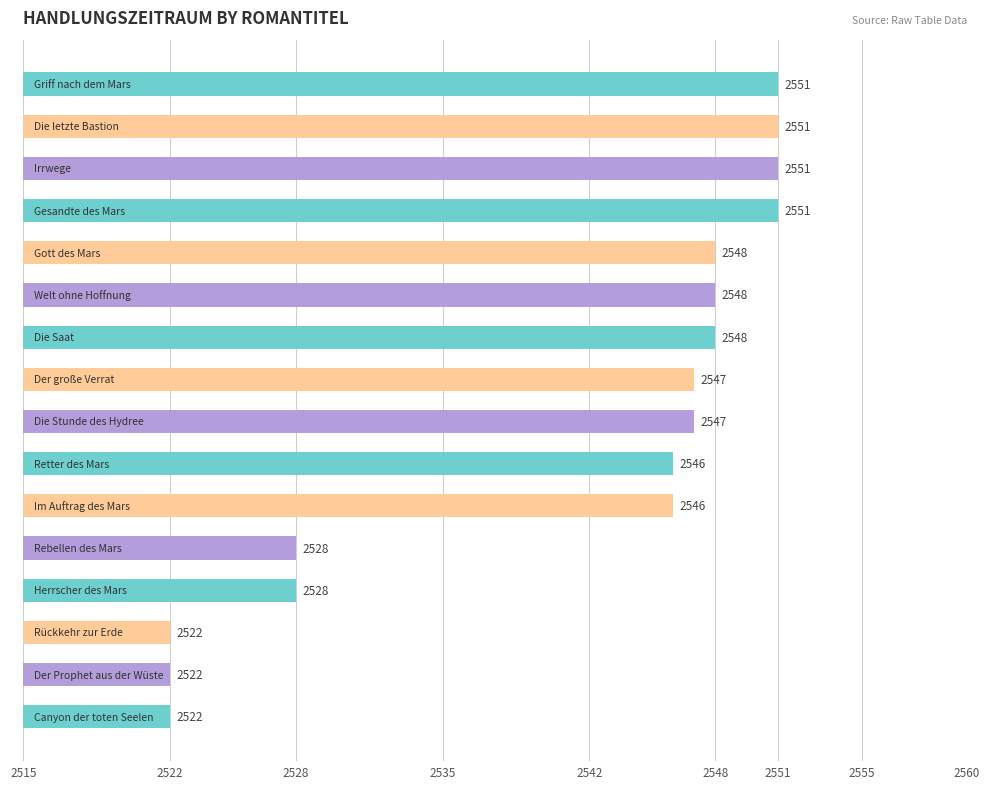

What is the sum of all values?

40656